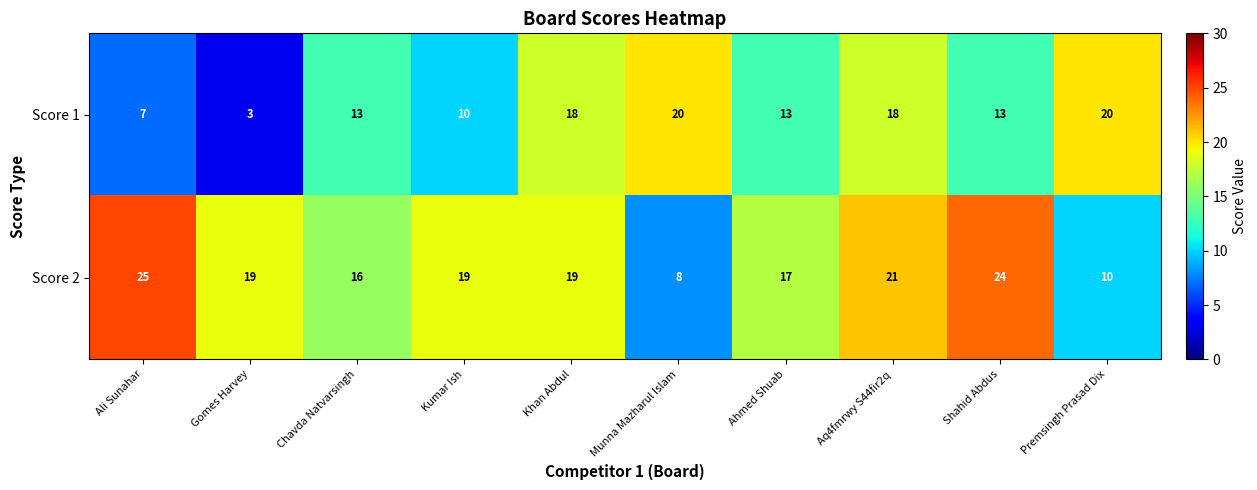

How many categories are shown in the chart?

10